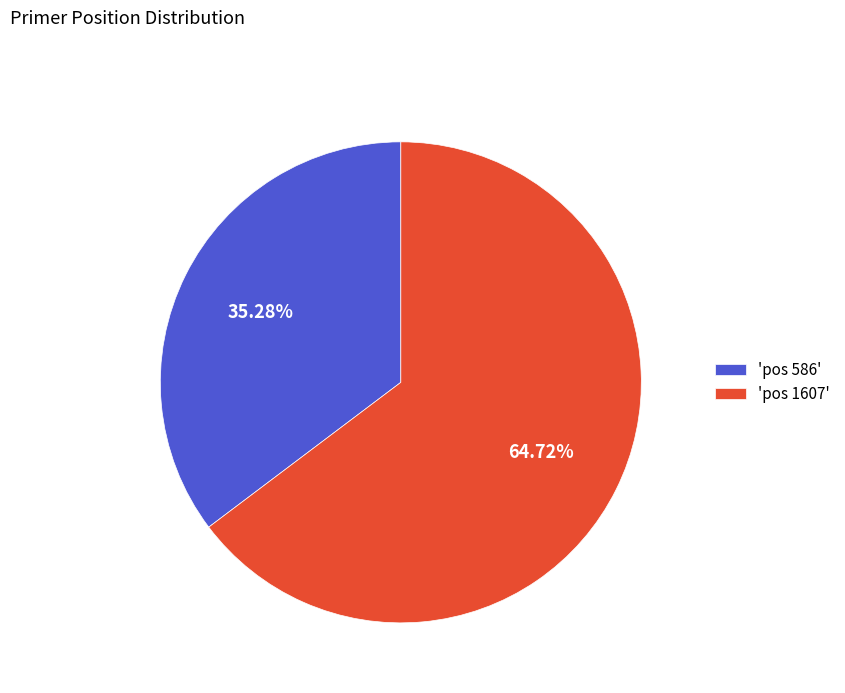

What is the largest slice in the pie chart?

'pos 1607'